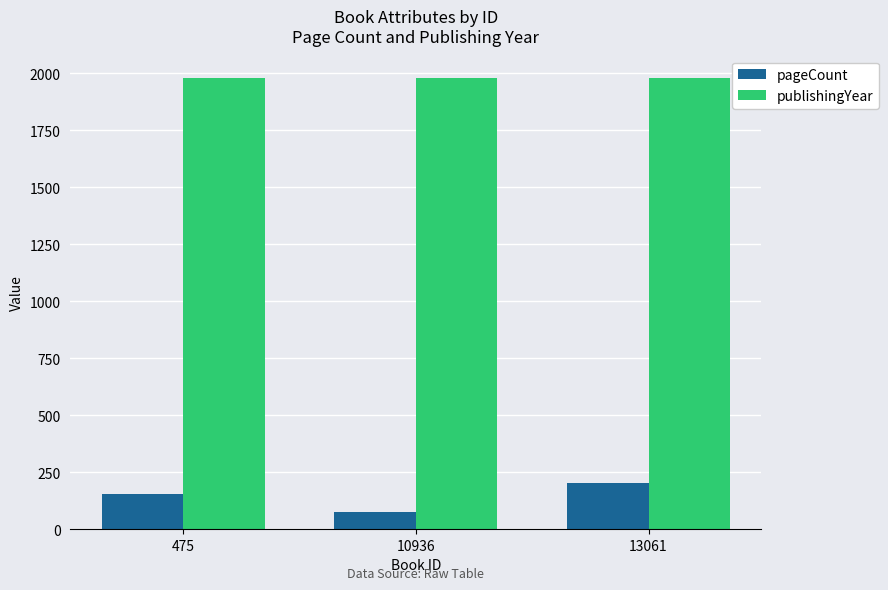

Are the bars grouped side by side (vs. stacked)?

Yes